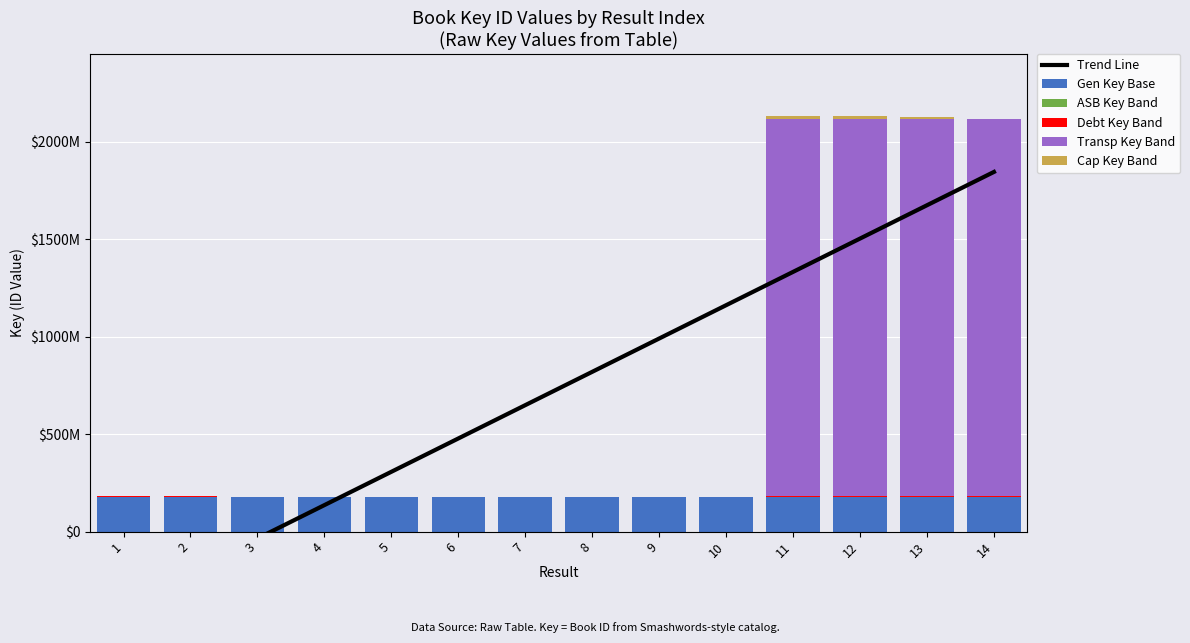

Where is Transp Key Band nearest to the value 966407000?

2